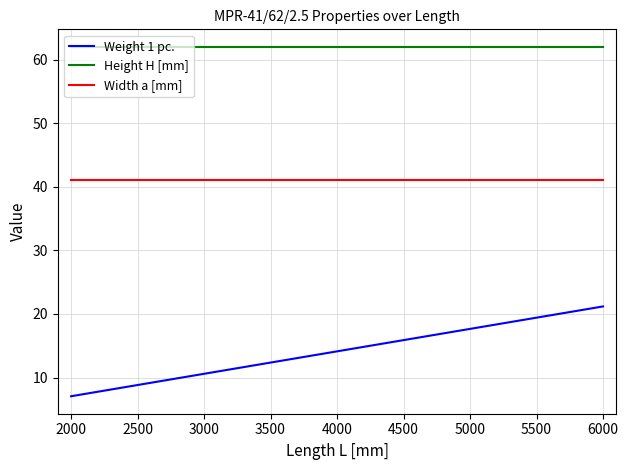

Which series has the largest range (max minus min)?

Weight 1 pc.